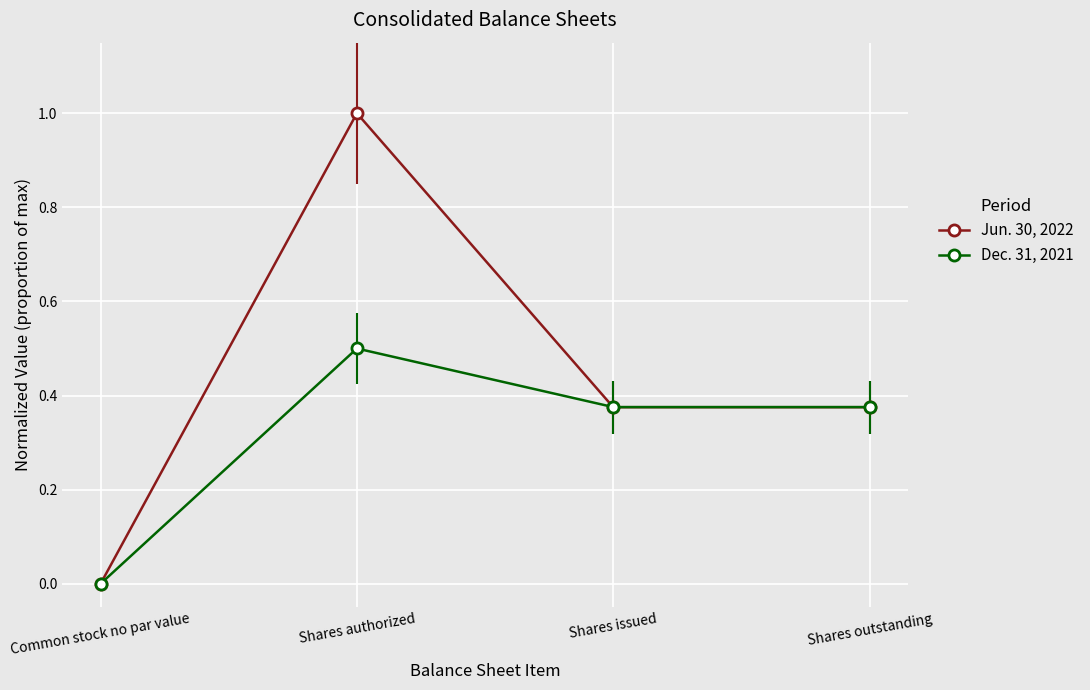

Which series has the largest range (max minus min)?

Jun. 30, 2022